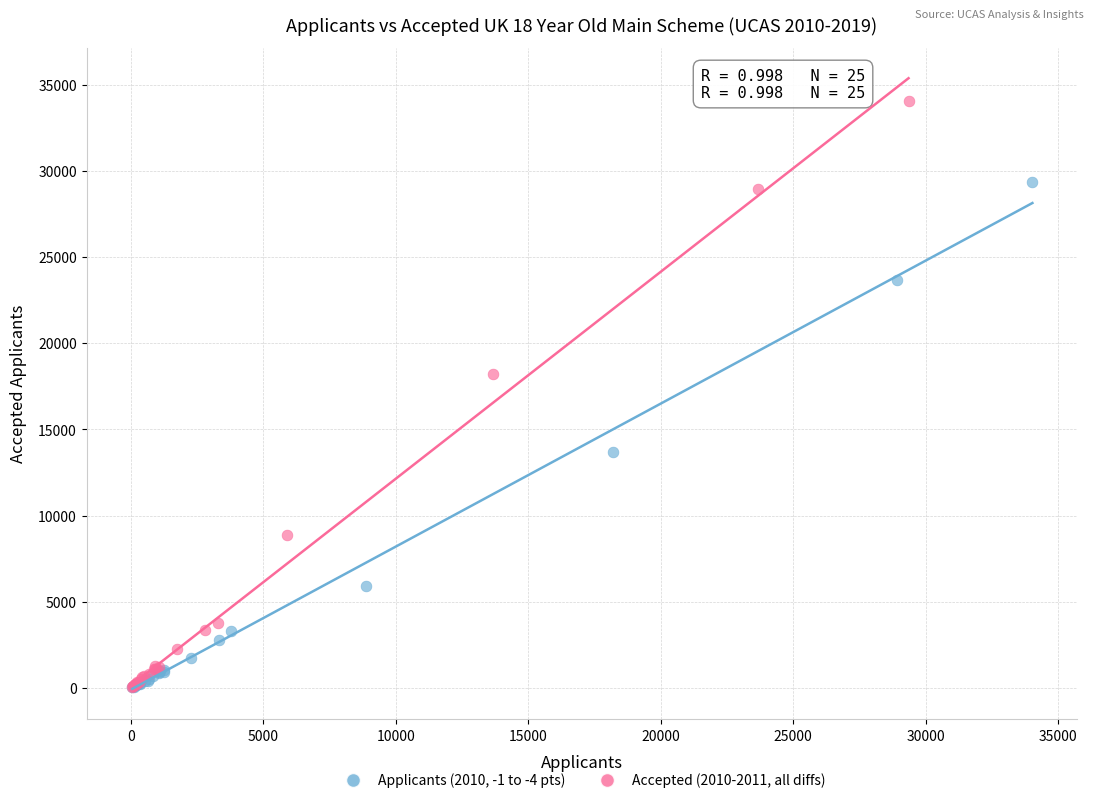

Which series contains the highest Y value?

Accepted (2010-2011, all diffs)